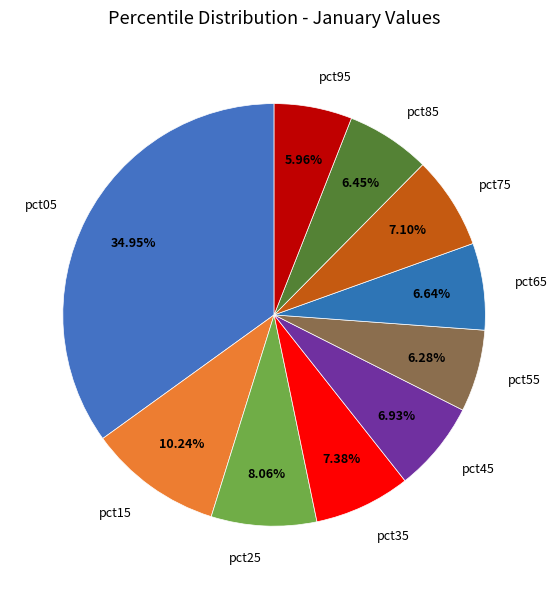

Which has a higher value, pct35 or pct65?

pct35